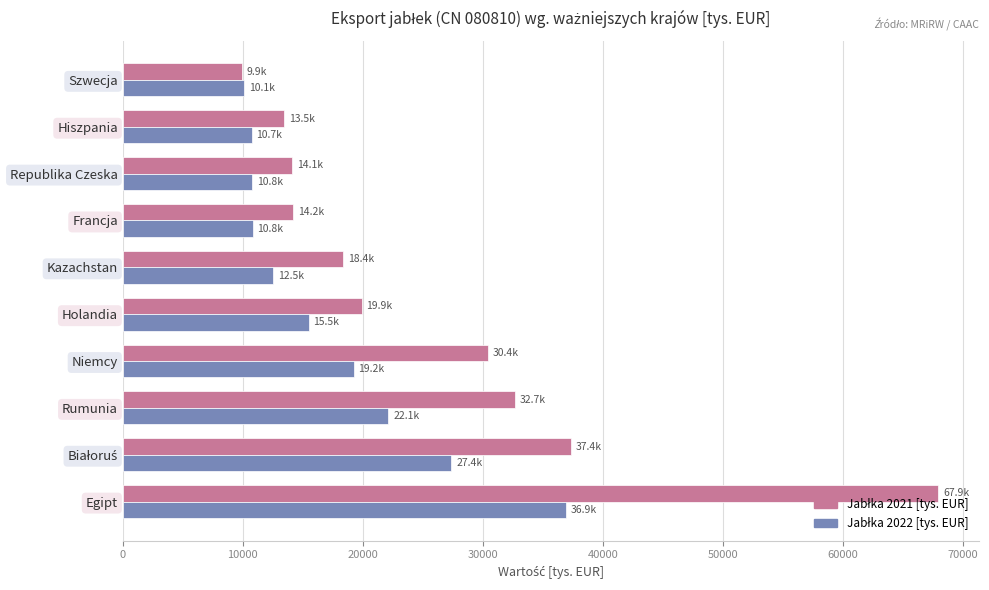

At which category is the sum across all series the highest?

Egipt